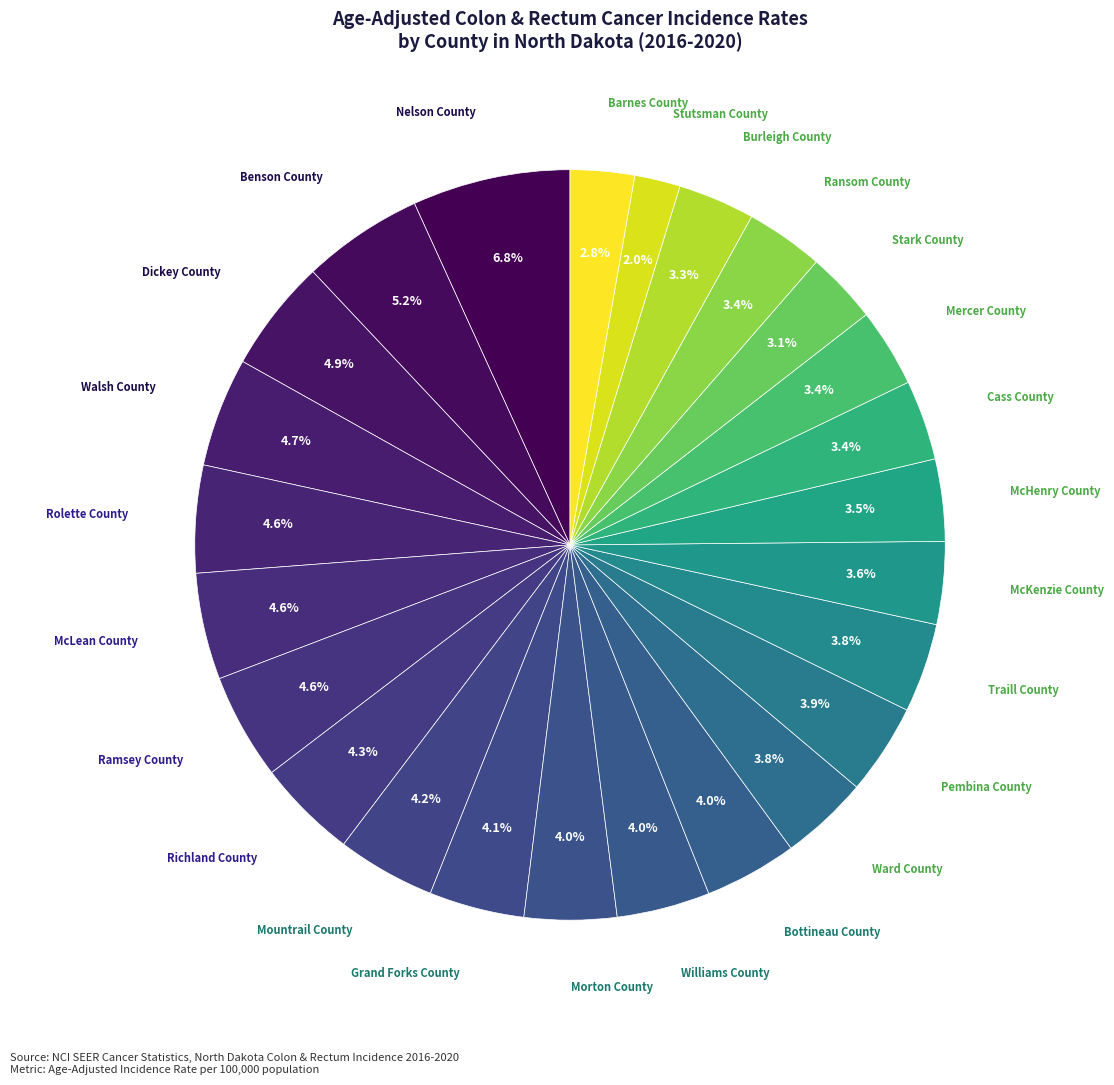

How many slices are in this pie chart?

25